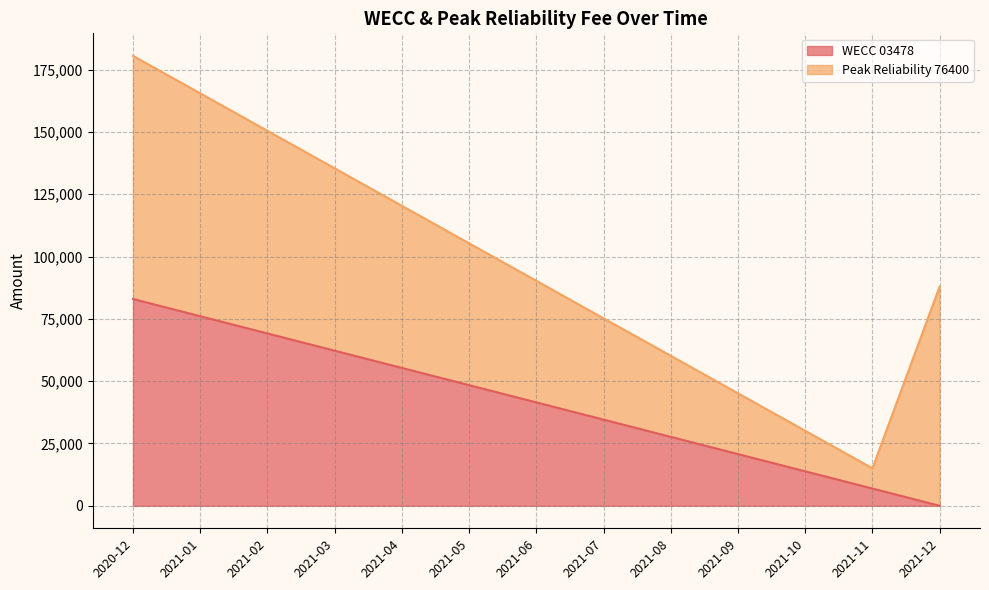

At which label is the value closest to 41478?

2021-06